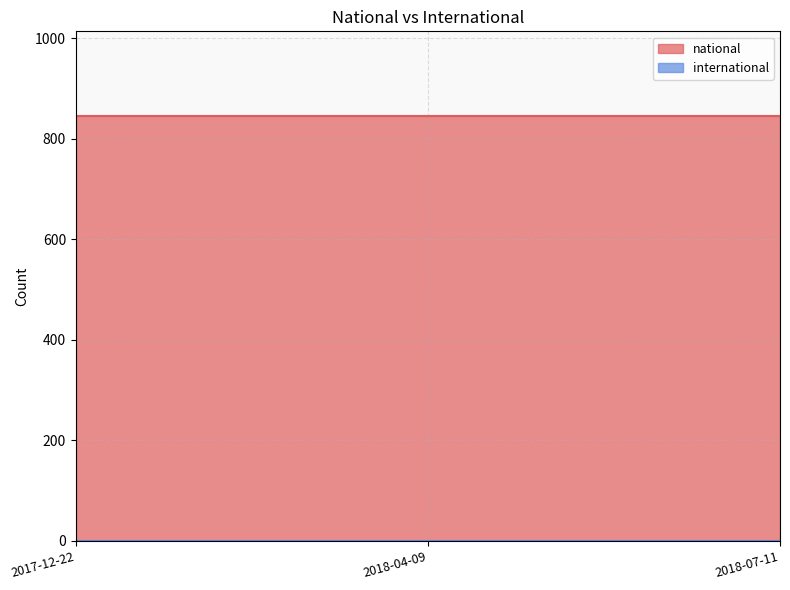

What is the spread (max minus min) of values at 2018-04-09?

845